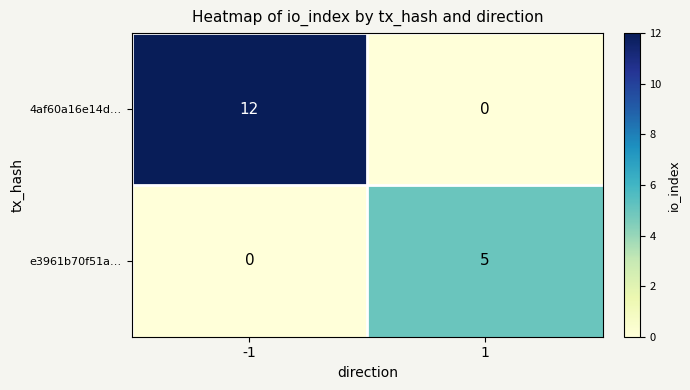

What is the greatest value displayed?

12